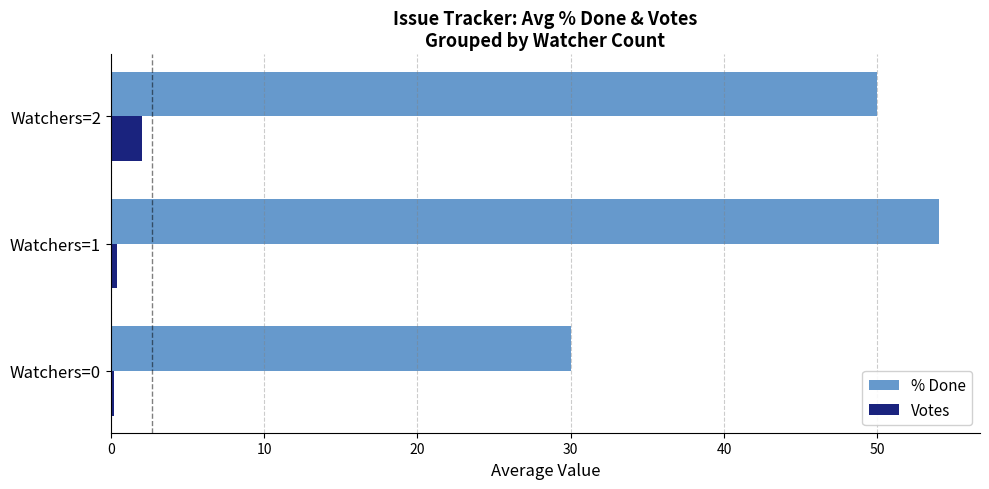

True or false: % Done has a value of 53.6 at Watchers=0.

False